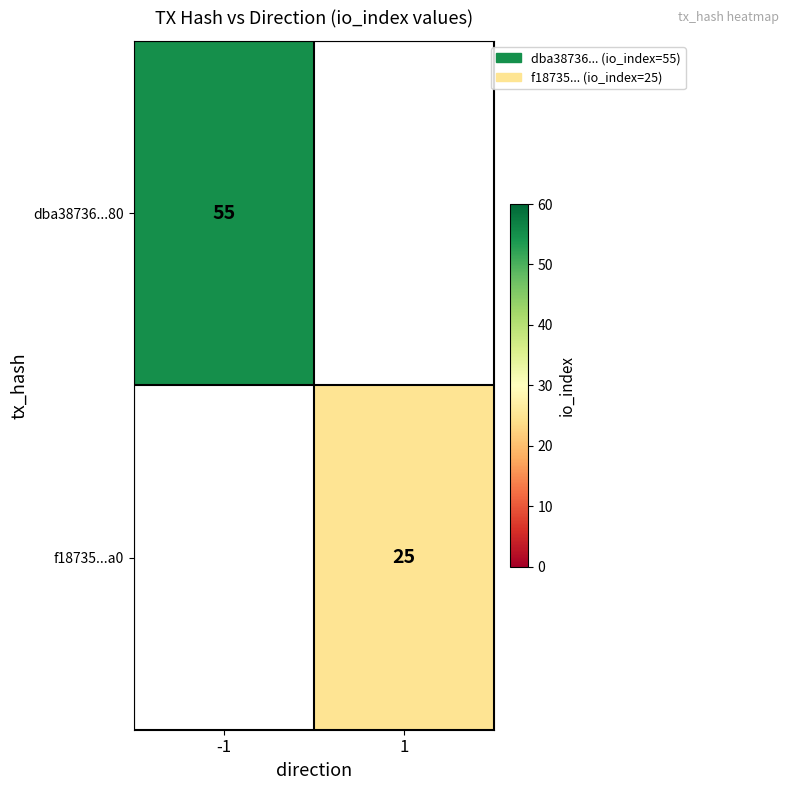

True or false: dba38736...80 has a value of 38 at -1.

False